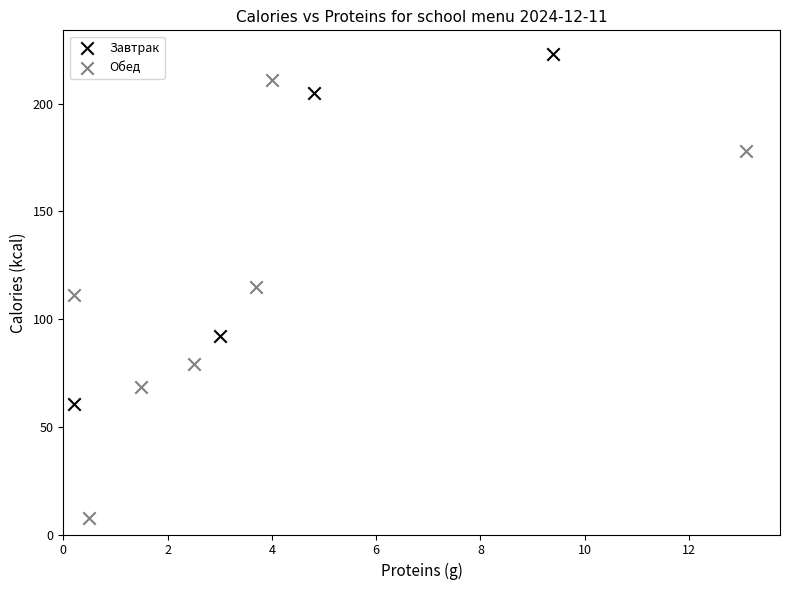

Which series reaches the maximum Y coordinate?

Завтрак